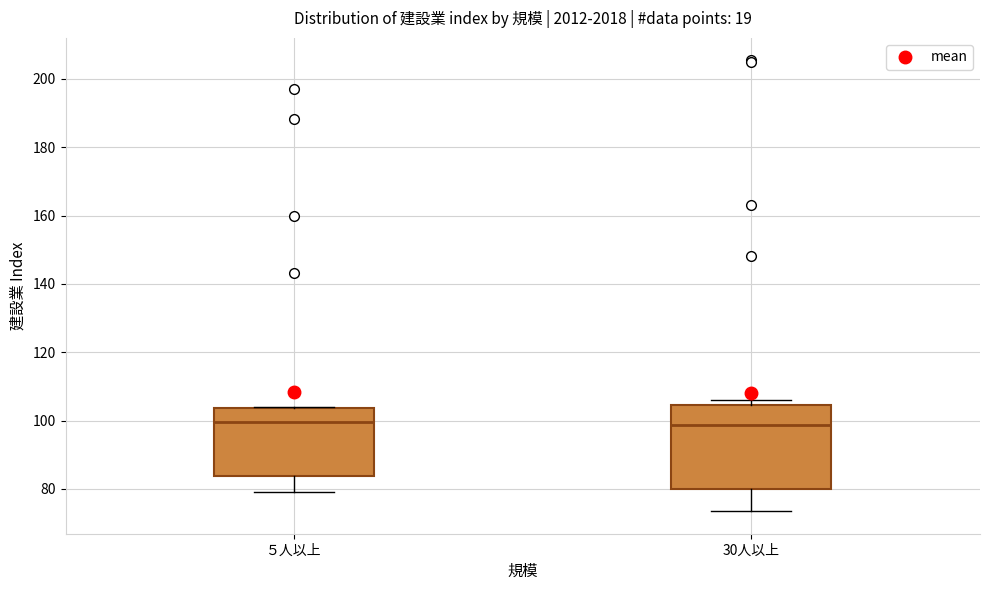

Comparing the boxes themselves (not the whiskers), which one is the tallest?

30人以上